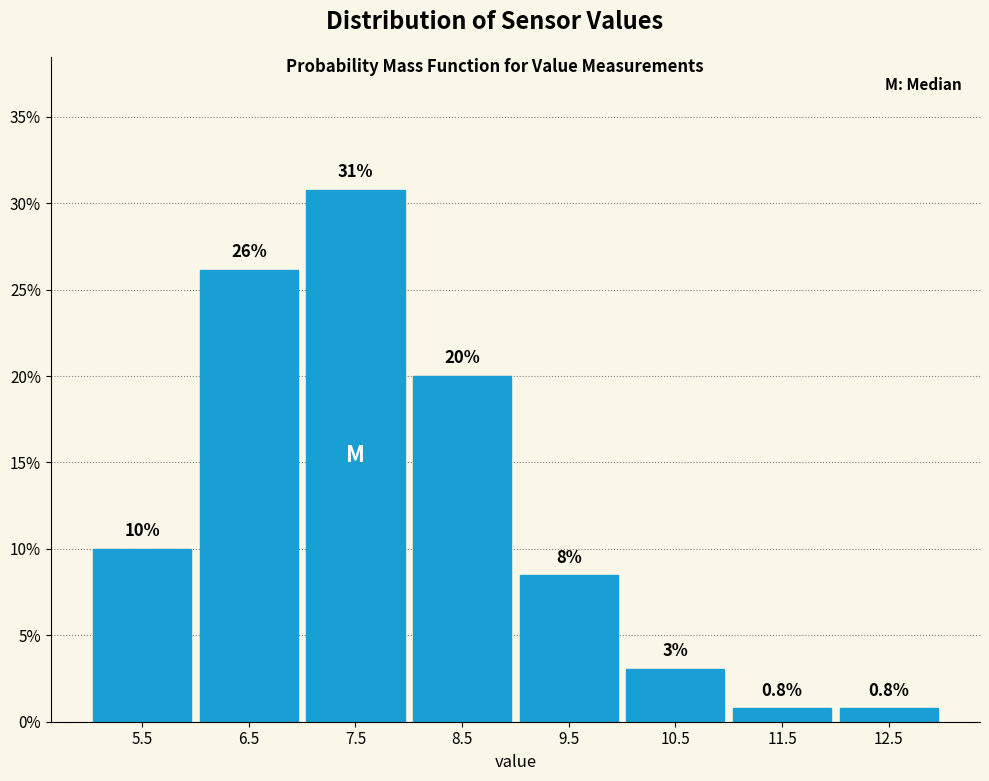

Which range on the x-axis has the tallest bar?

7 to 8